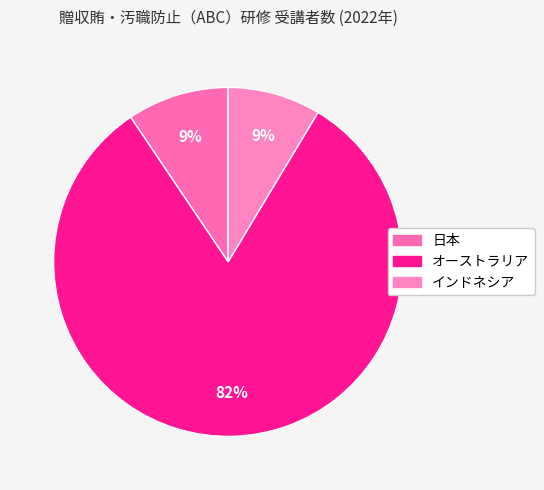

The インドネシア slice represents 9% of the pie. True or false?

True